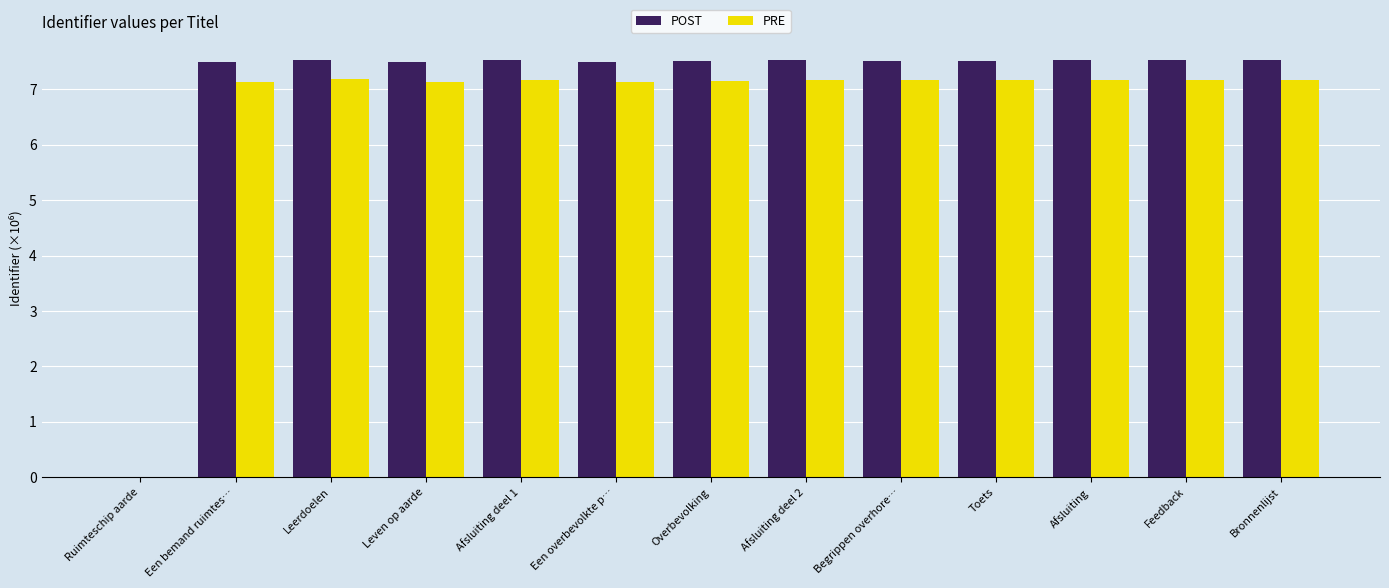

At which label does PRE first exceed 7?

Een bemand ruimtes…